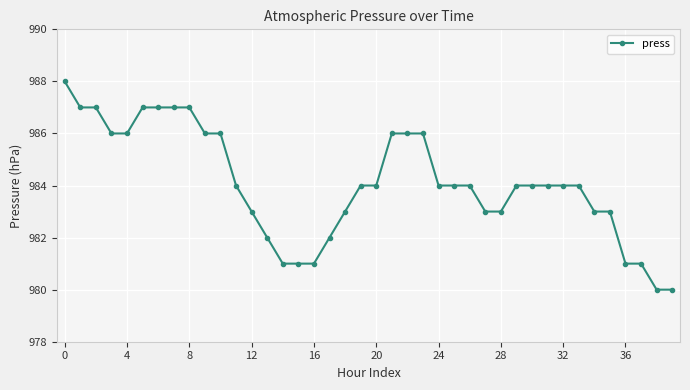

What is the difference between the maximum and second lowest values?

8